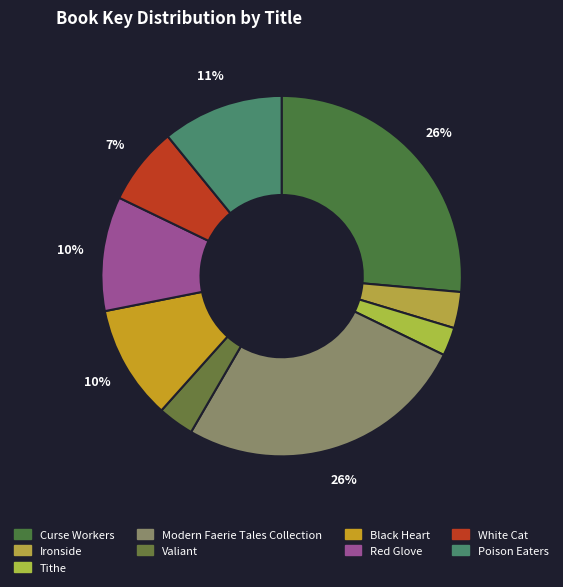

Between White Cat and Black Heart, which is larger?

Black Heart